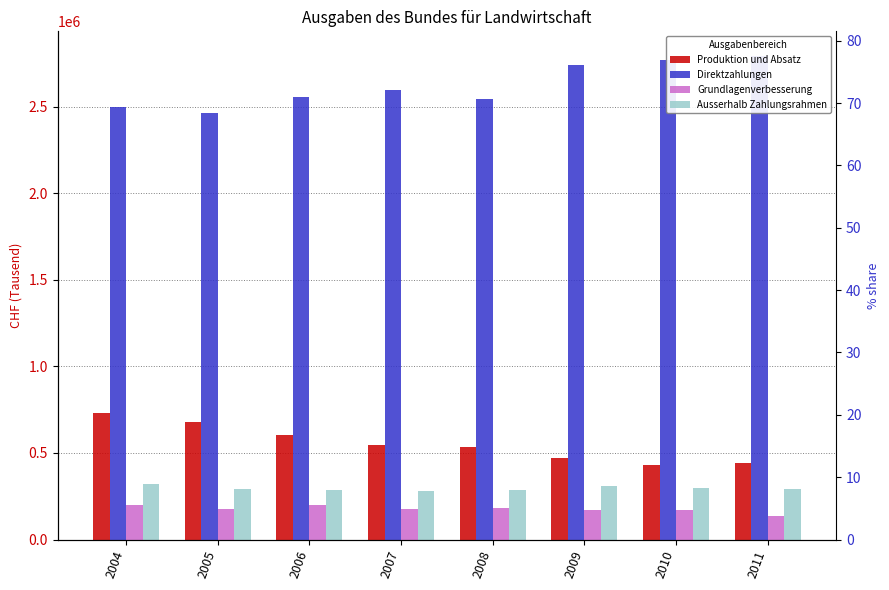

True or false: Grundlagenverbesserung has a value of 41079 at 2011.

False